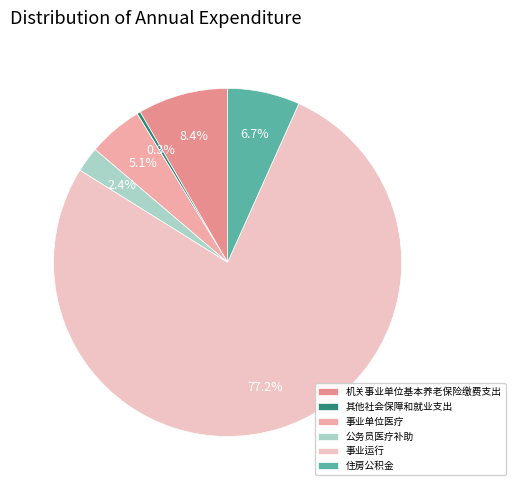

What percentage do 事业运行 and 公务员医疗补助 together represent?

79.5%